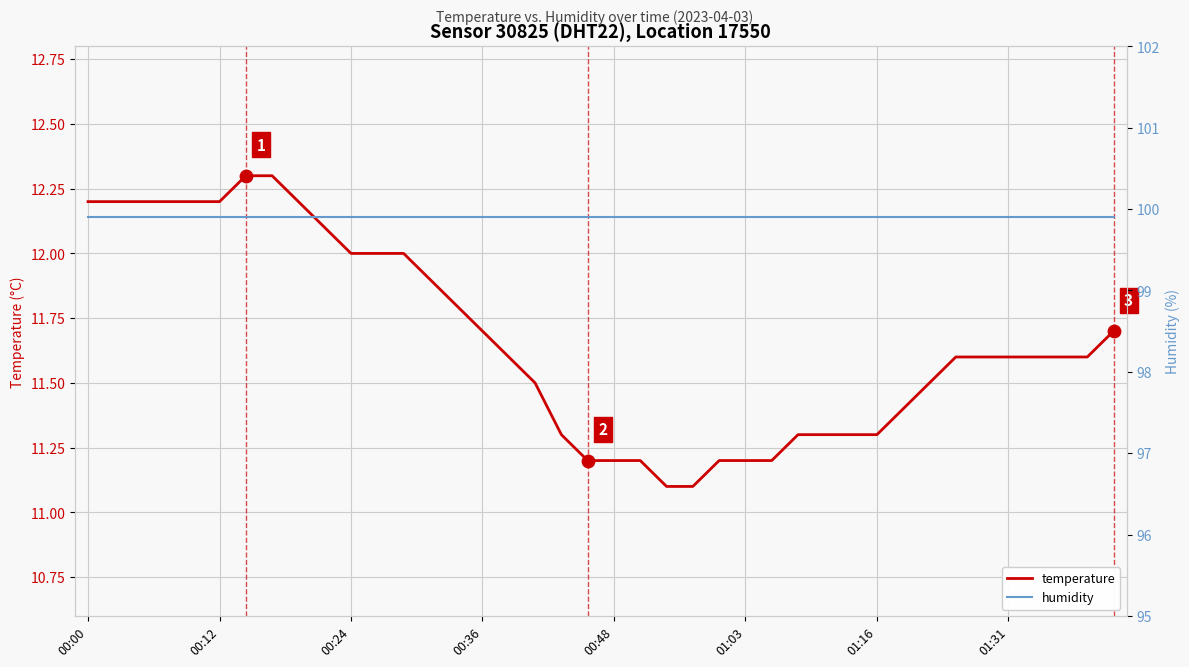

The temperature series shows 7.5 at 00:36. True or false?

False